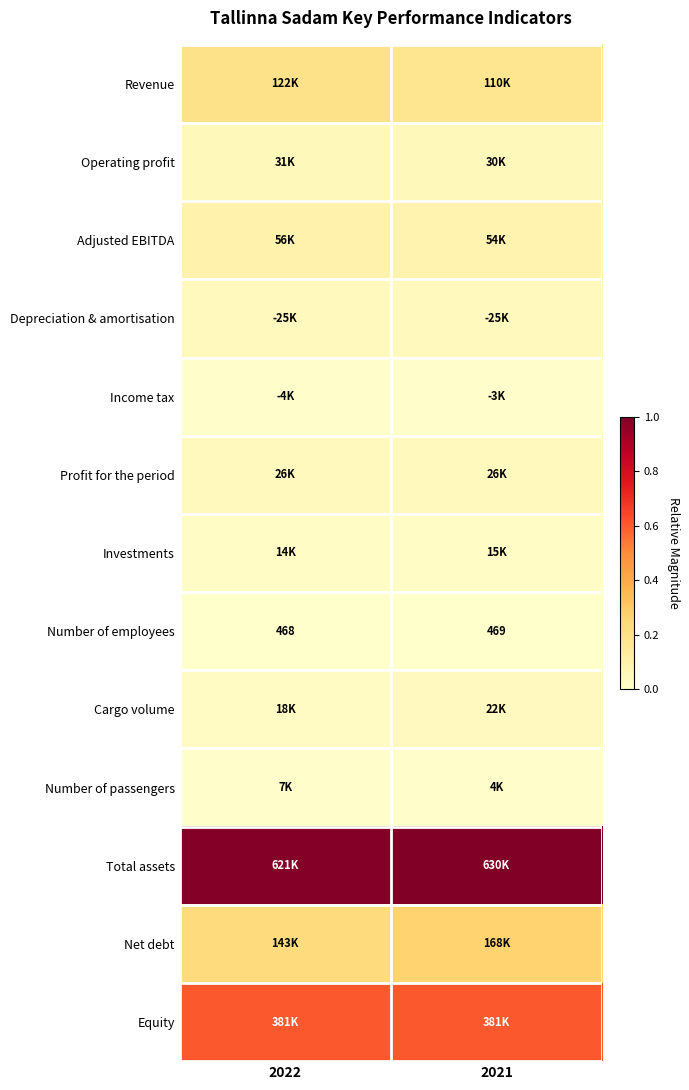

Between 2021 and 2022, which is larger?

2022